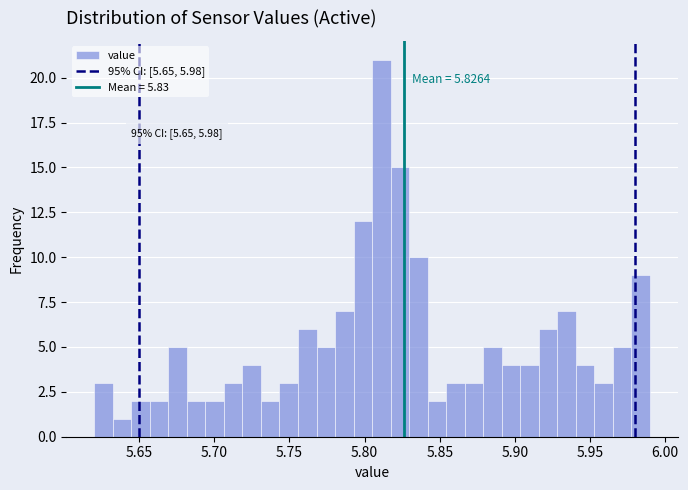

Around what value on the x-axis is the tallest bar? Give the approximate position of its centre, as read against the axis.

5.810